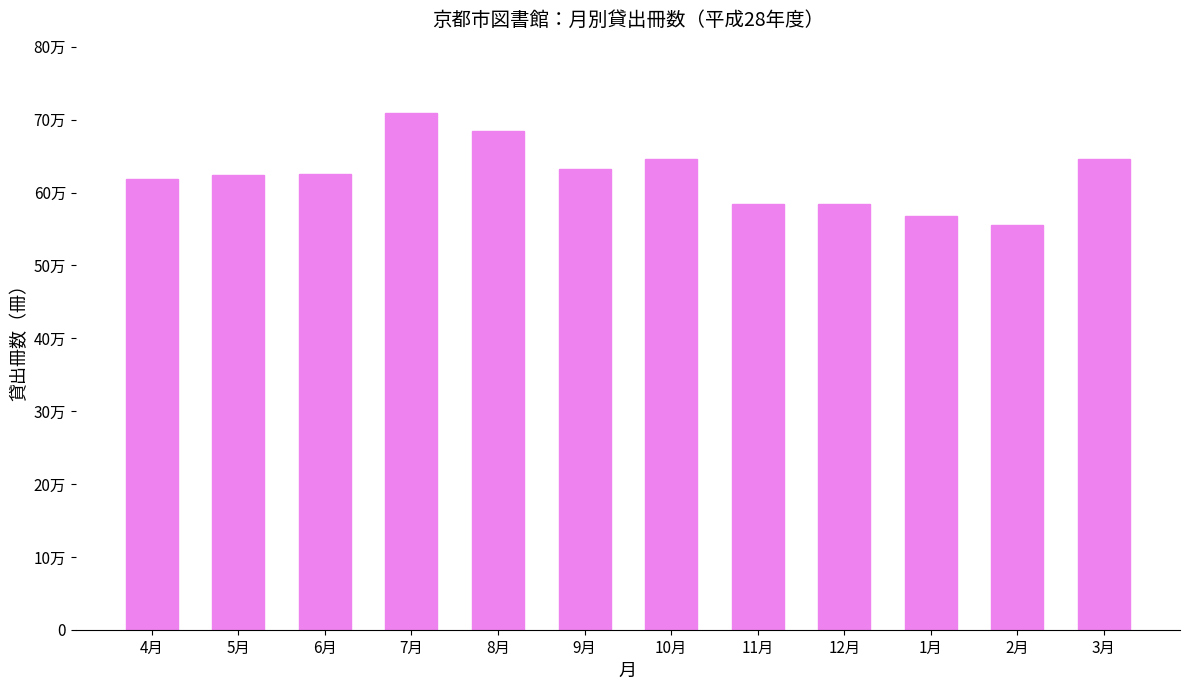

Are the bars horizontal?

No